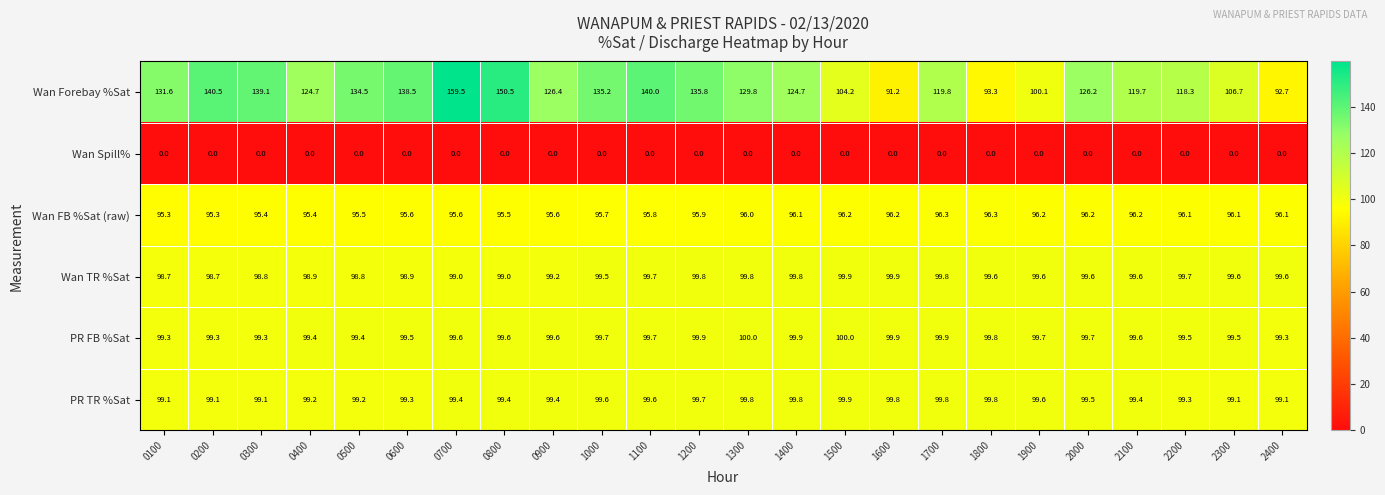

True or false: Wan FB %Sat (raw) has a value of 95.6 at 0700.

True